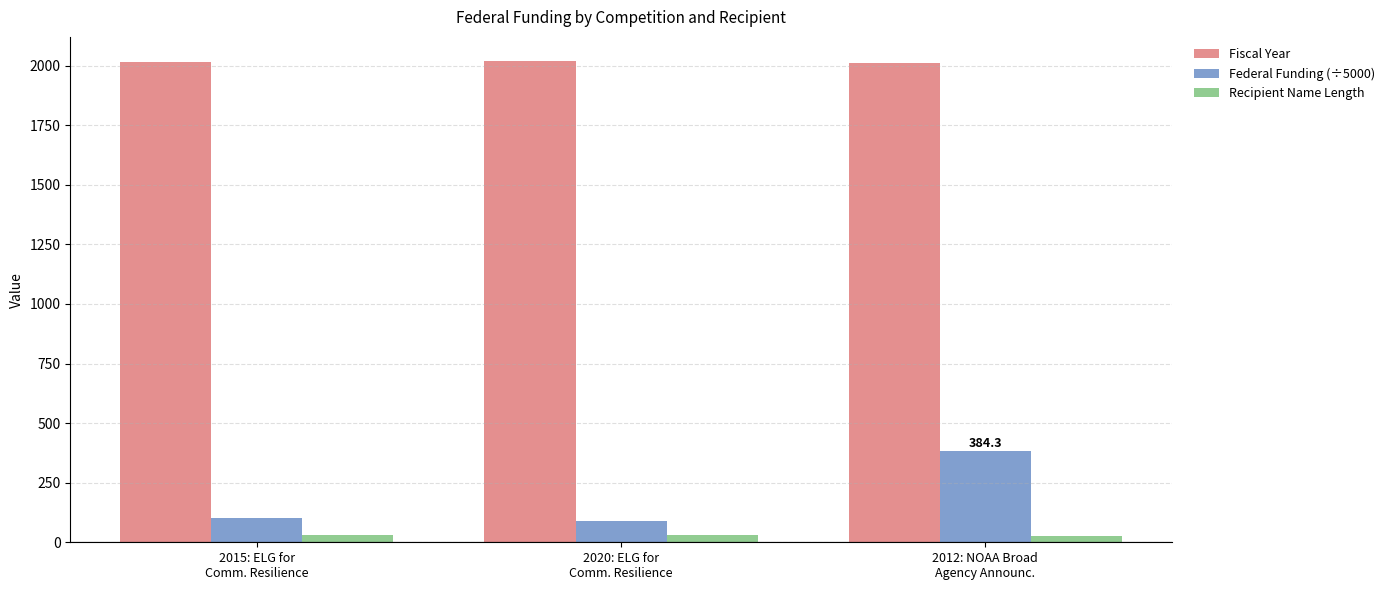

What is the average value of the Recipient Name Length series?

30.3